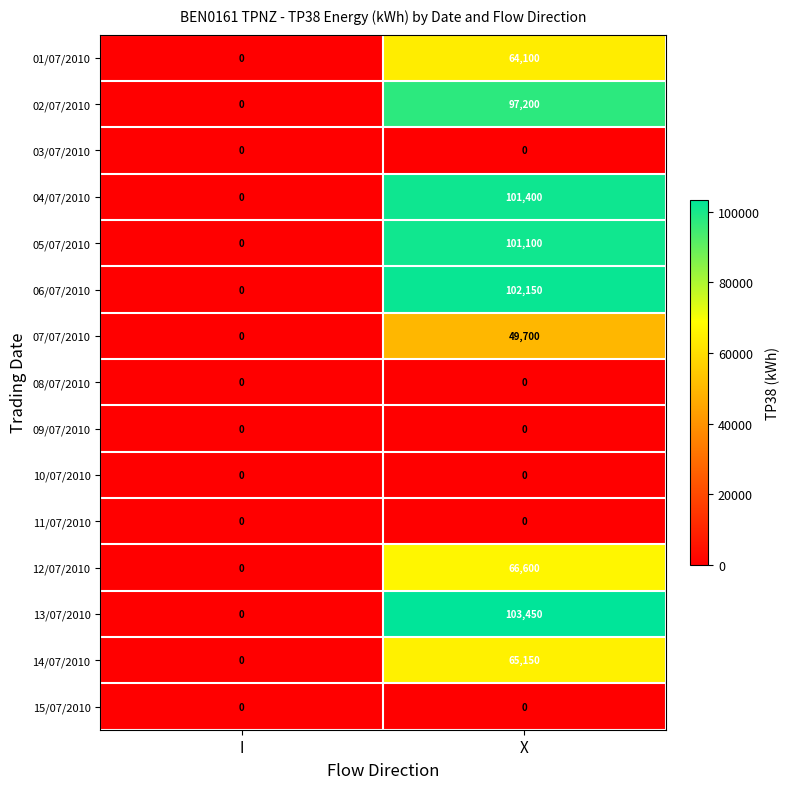

Between I and X, which series saw the biggest shift?

13/07/2010